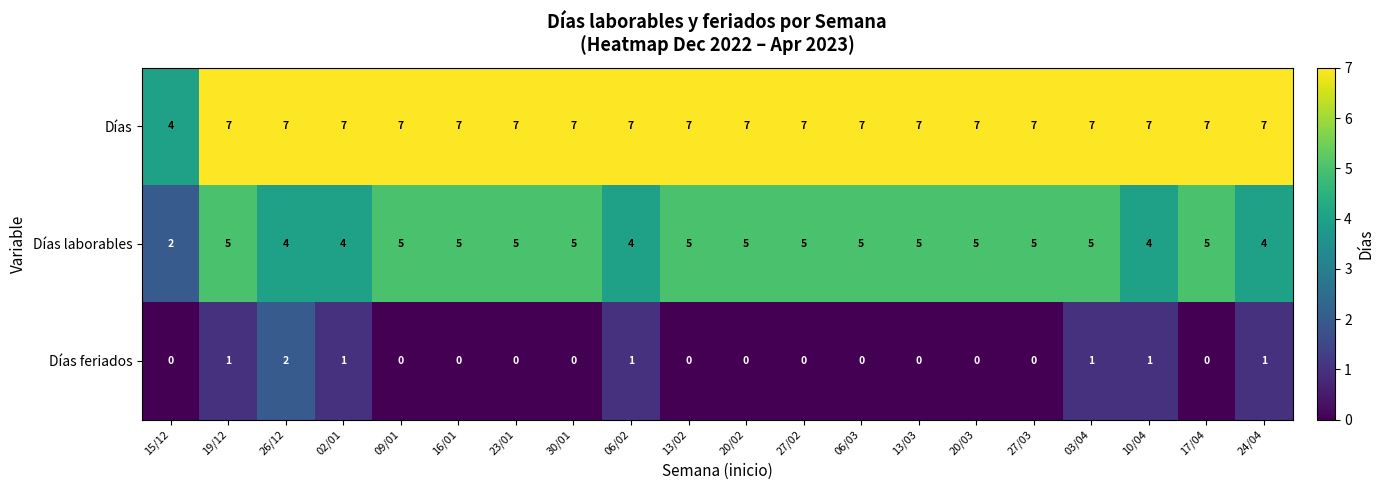

How many data points does each series have?

20